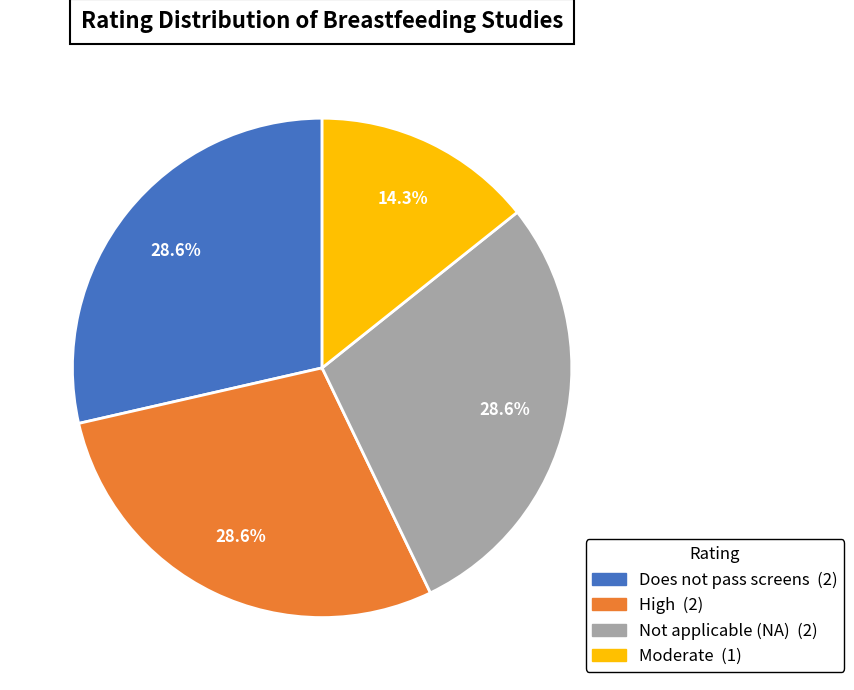

Is there any slice that represents more than half of the pie?

No